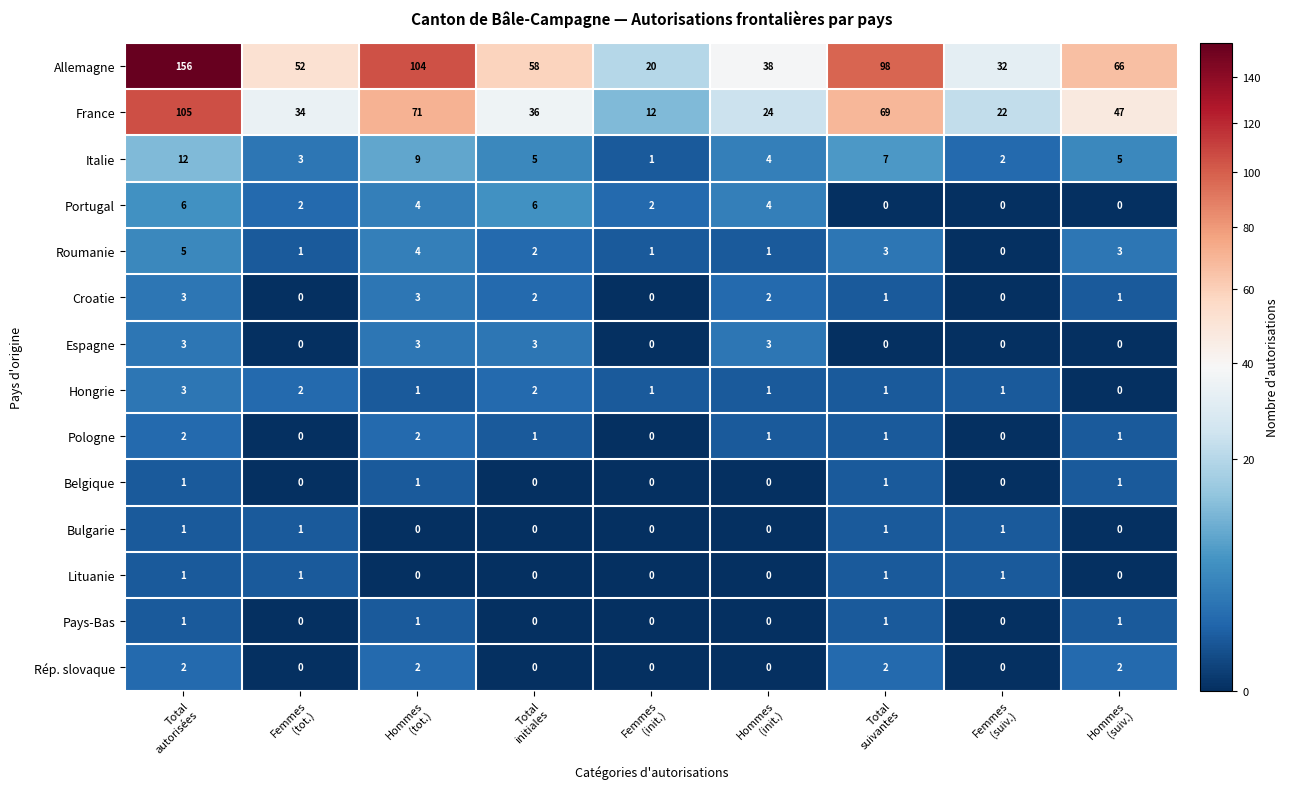

What is the sum of all Portugal values?

24